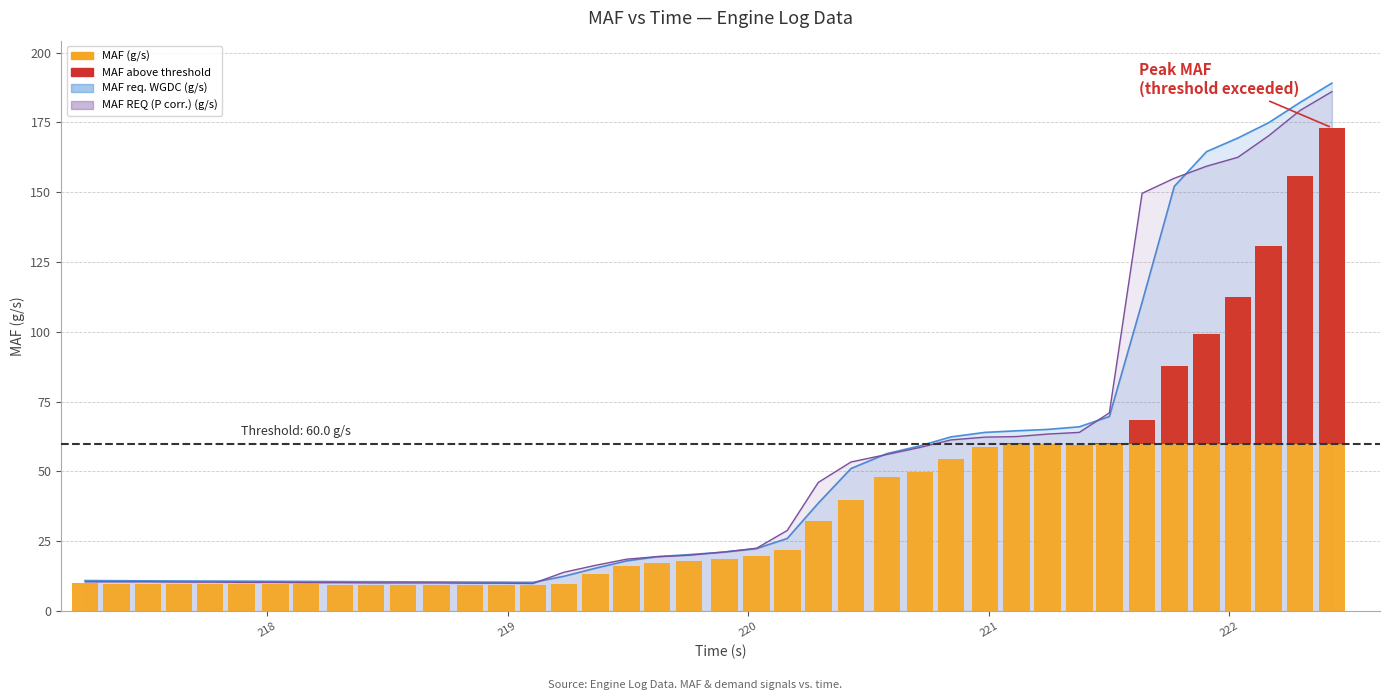

What is the label of the 36th bar from the left?

221.906